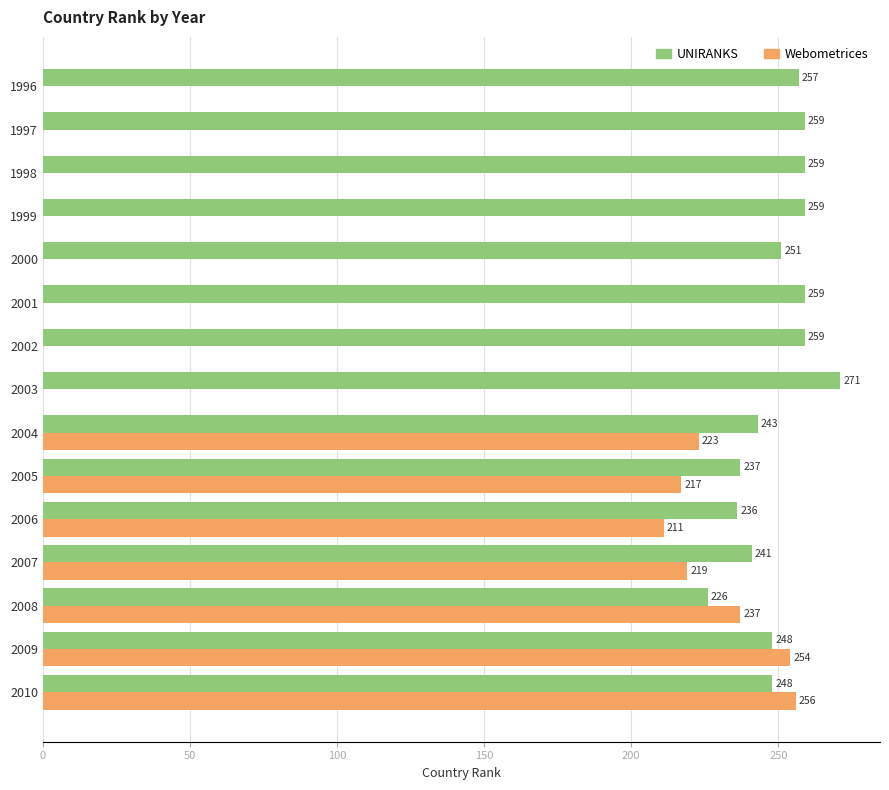

What is the total value across all series at 1998?

259